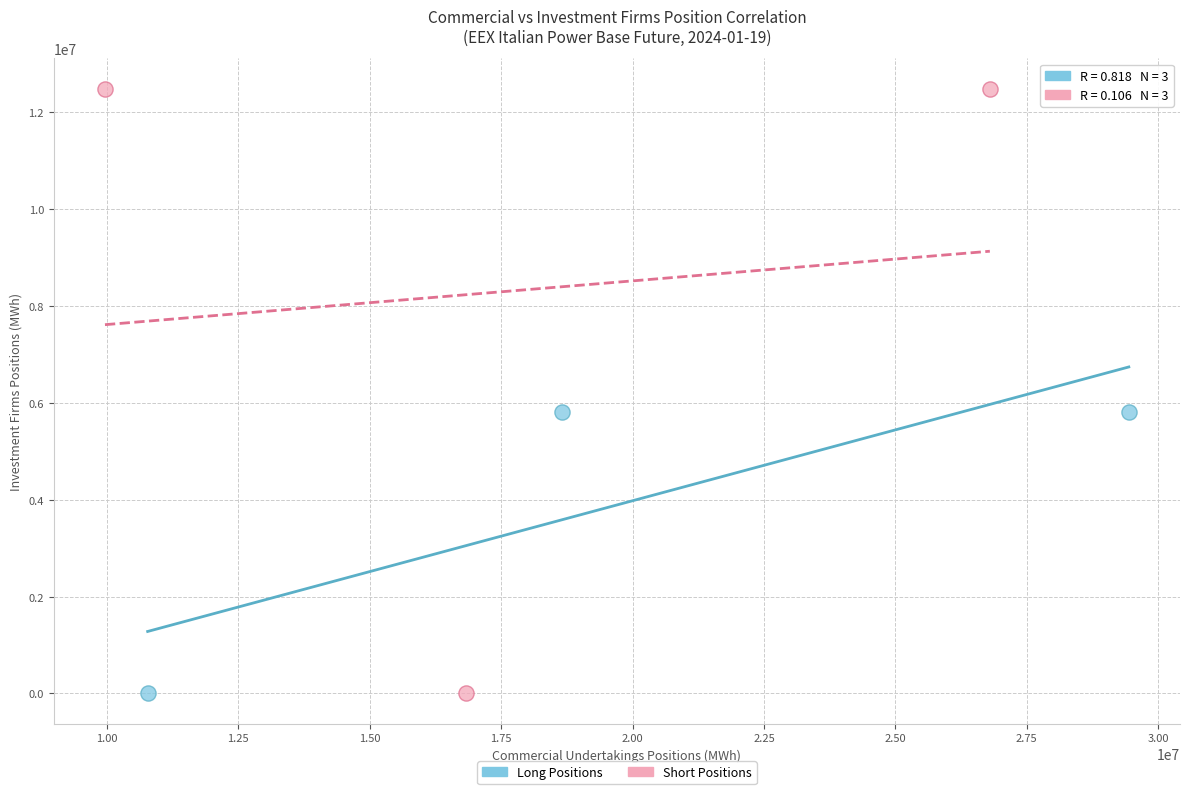

Which series contains the highest Y value?

Short Positions